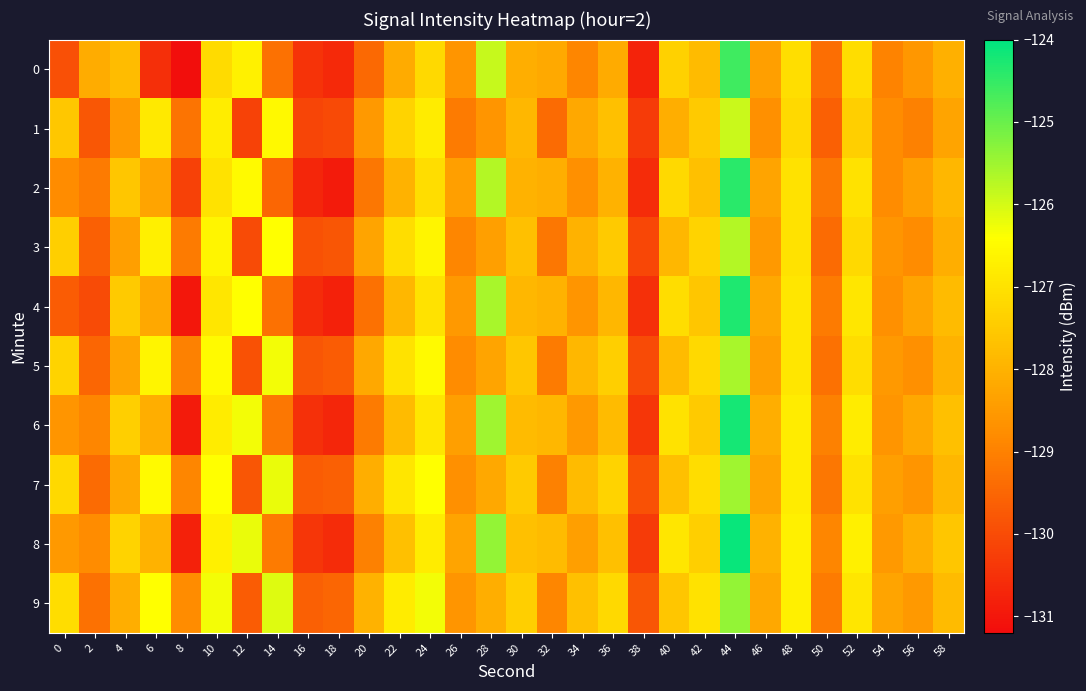

Count the number of categories in the chart.

30